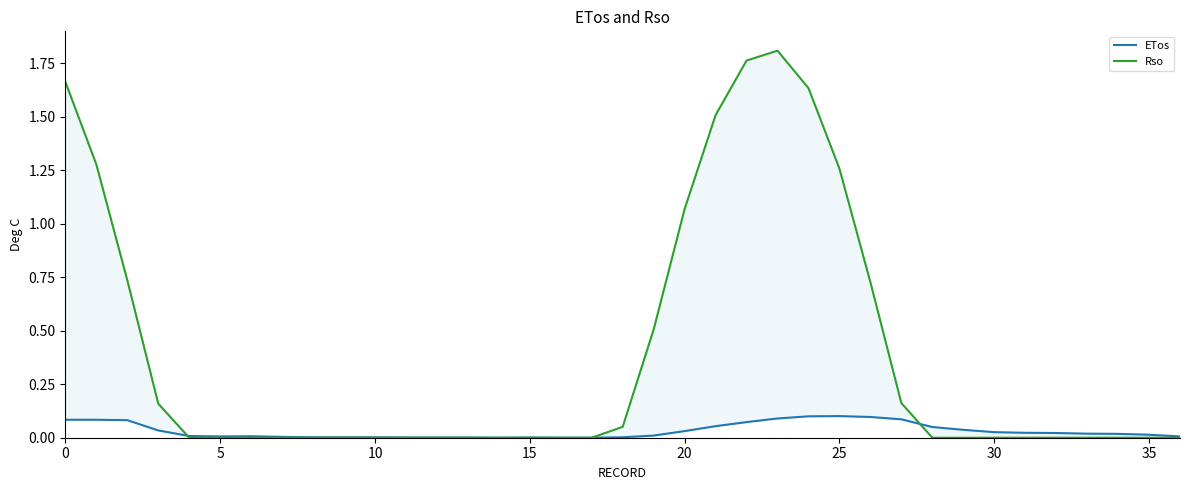

Between 35 and 26, which series saw the biggest shift?

Rso